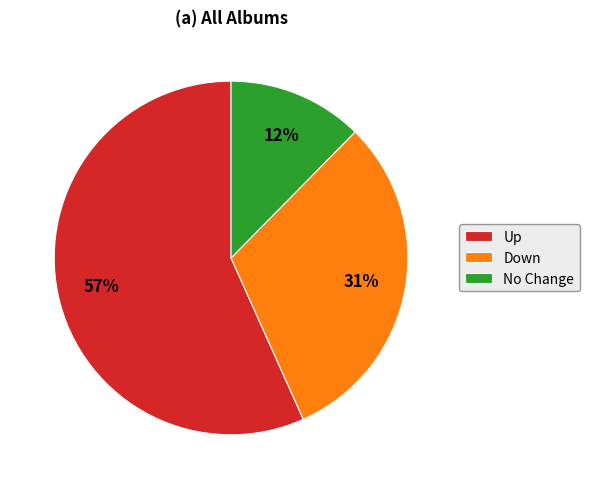

How many slices are in this pie chart?

3